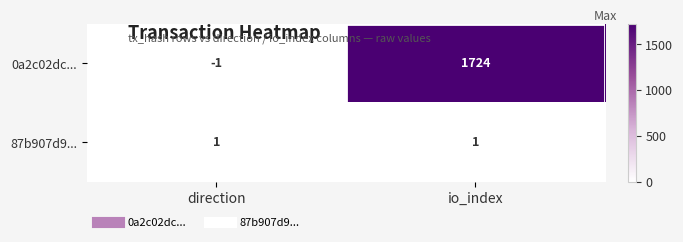

List the series in order of their peak value, highest first.

0a2c02dc..., 87b907d9...